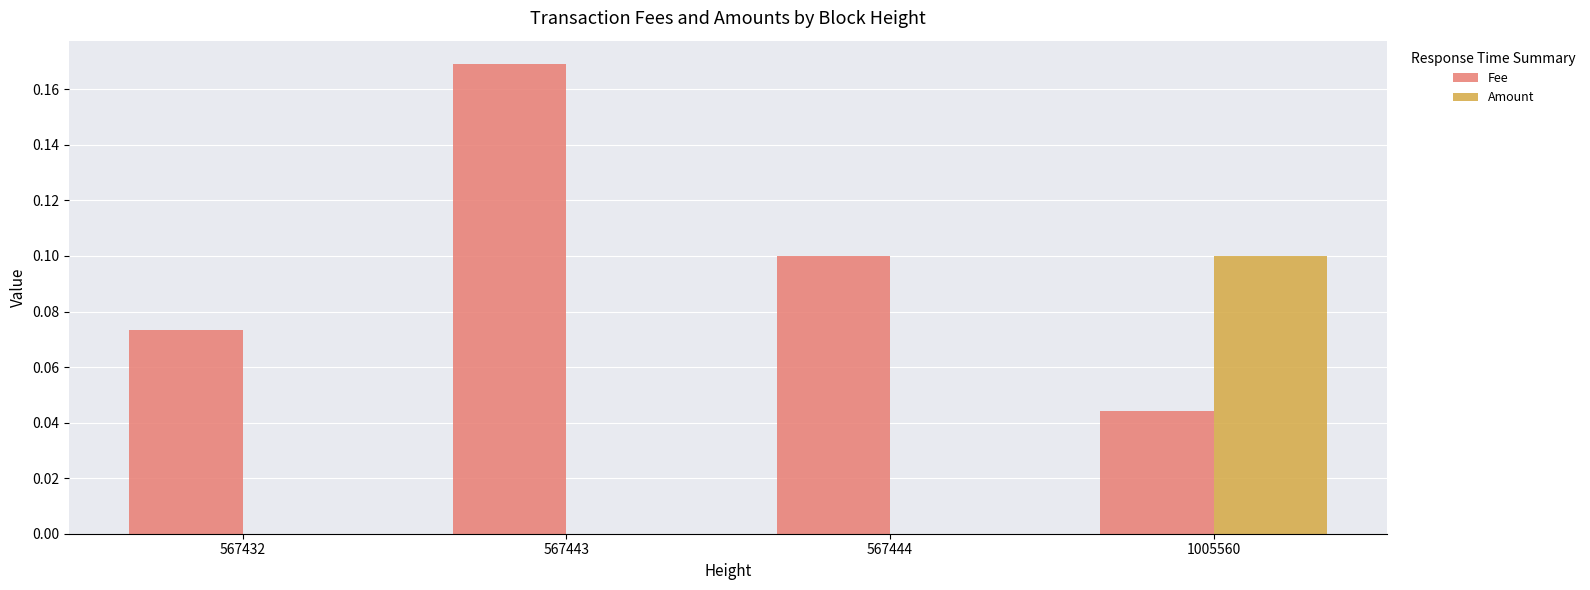

Between 567432 and 1005560, which series saw the biggest shift?

Amount